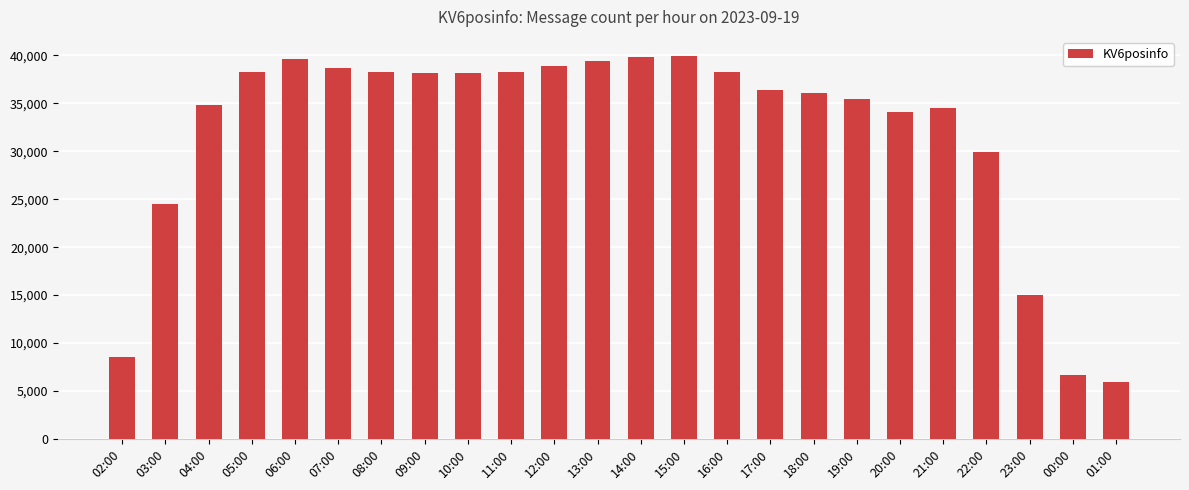

Approximately how many times larger is the value at 06:00 compared to 11:00?

1.0